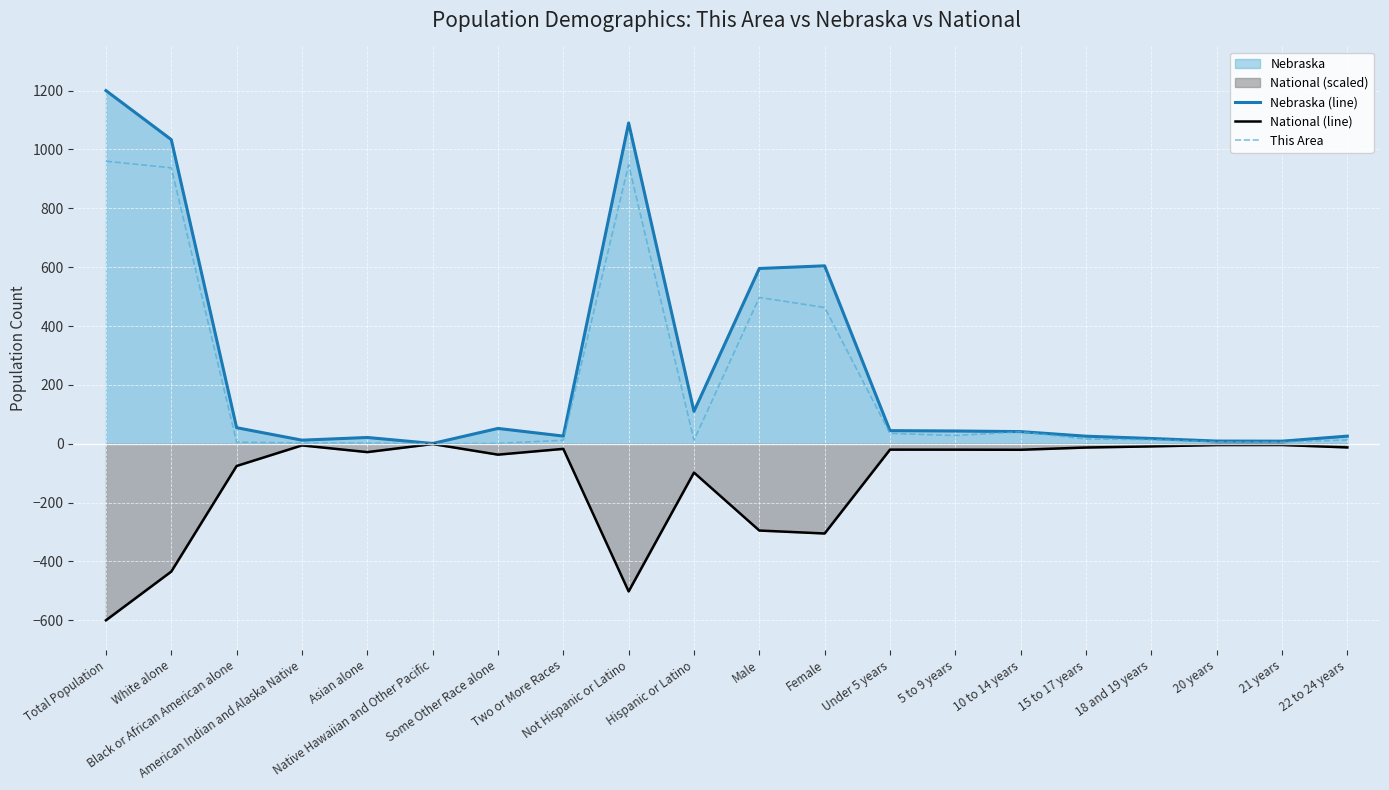

Does the chart display data point markers on the line(s)?

No